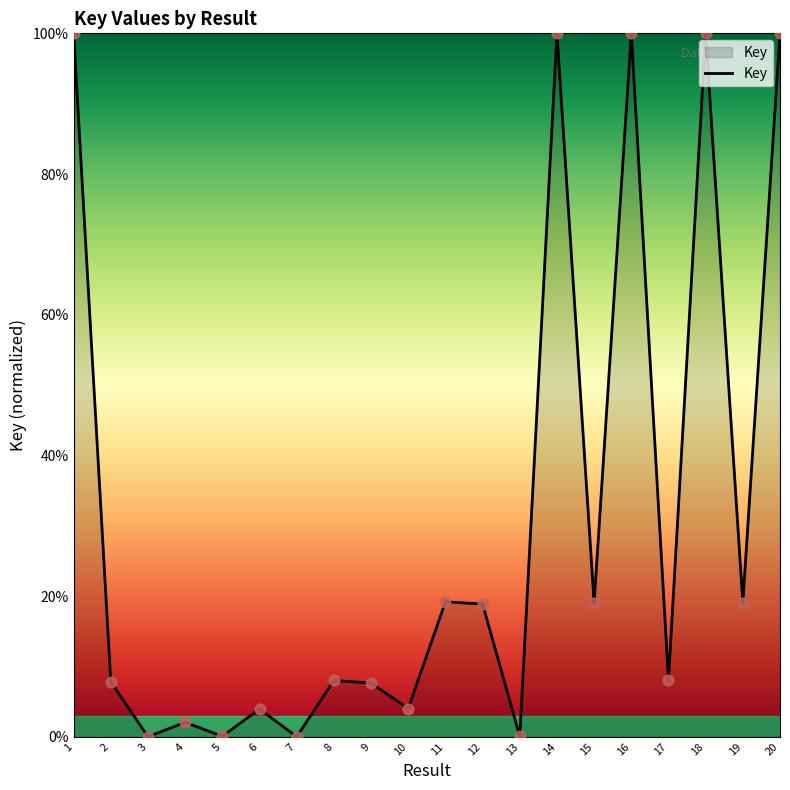

Which has a higher value, 6 or 14?

14